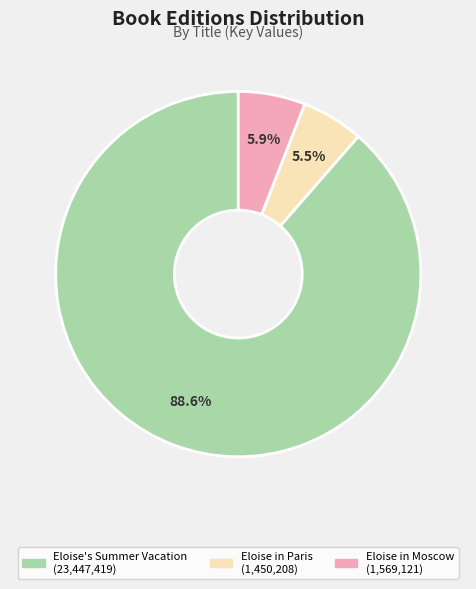

What percentage do Eloise's Summer Vacation and Eloise in Paris together represent?

94.1%